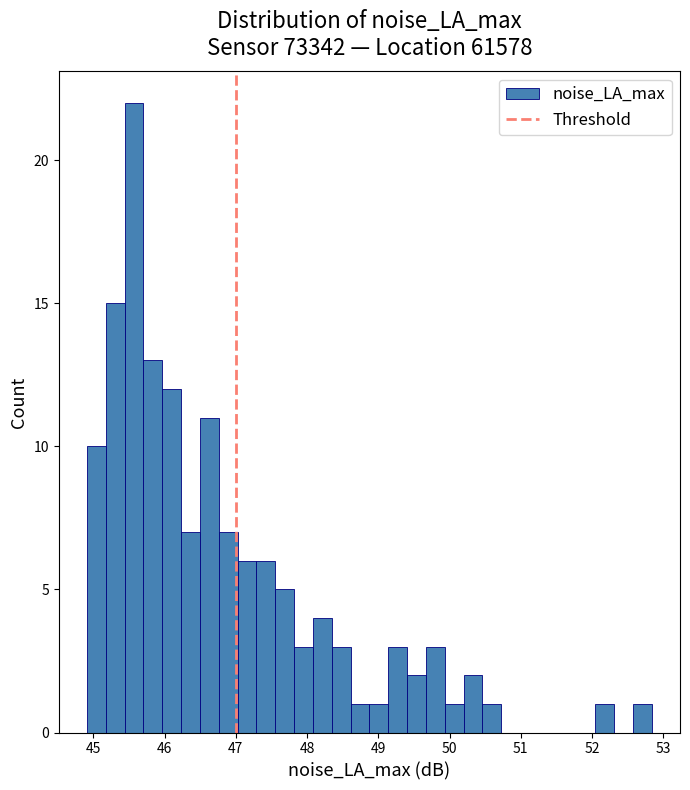

Read against the x-axis, roughly where is the centre of the tallest bar?

45.6